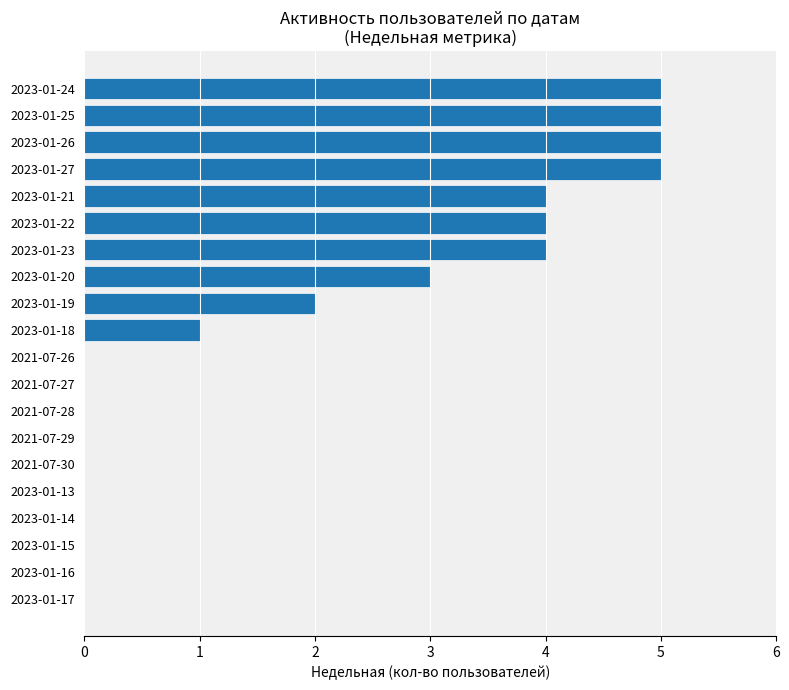

What is the ratio of the value at 2023-01-19 to the value at 2023-01-27?

0.4